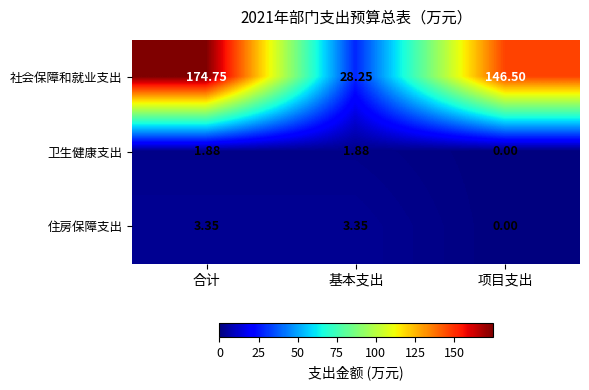

List the series in order of their peak value, lowest first.

卫生健康支出, 住房保障支出, 社会保障和就业支出